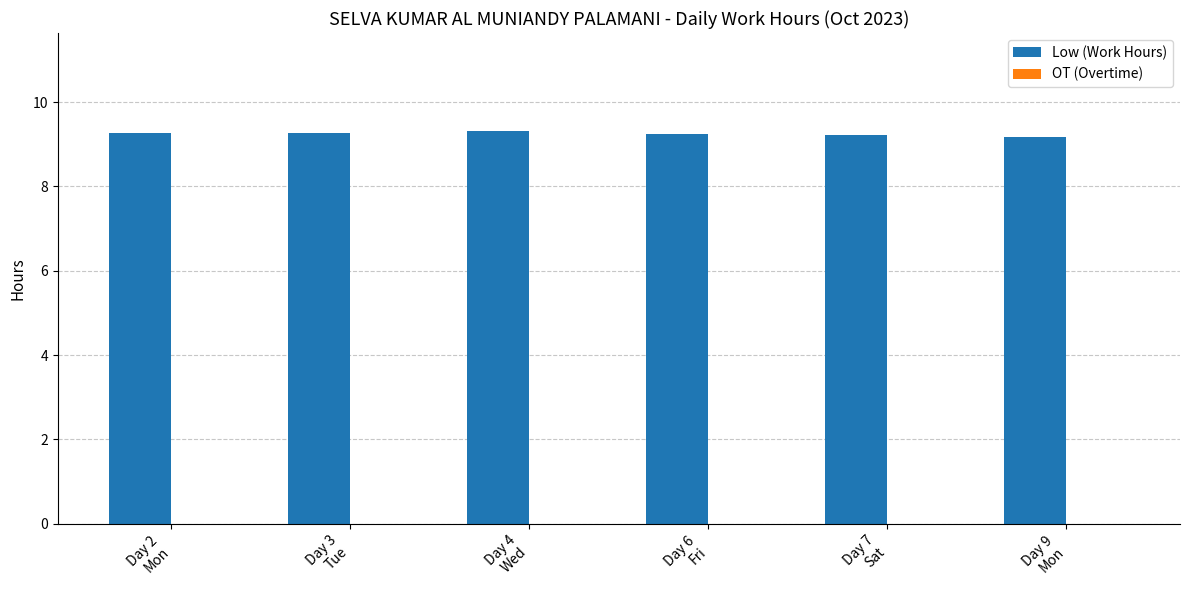

What is the greatest value displayed?

9.3